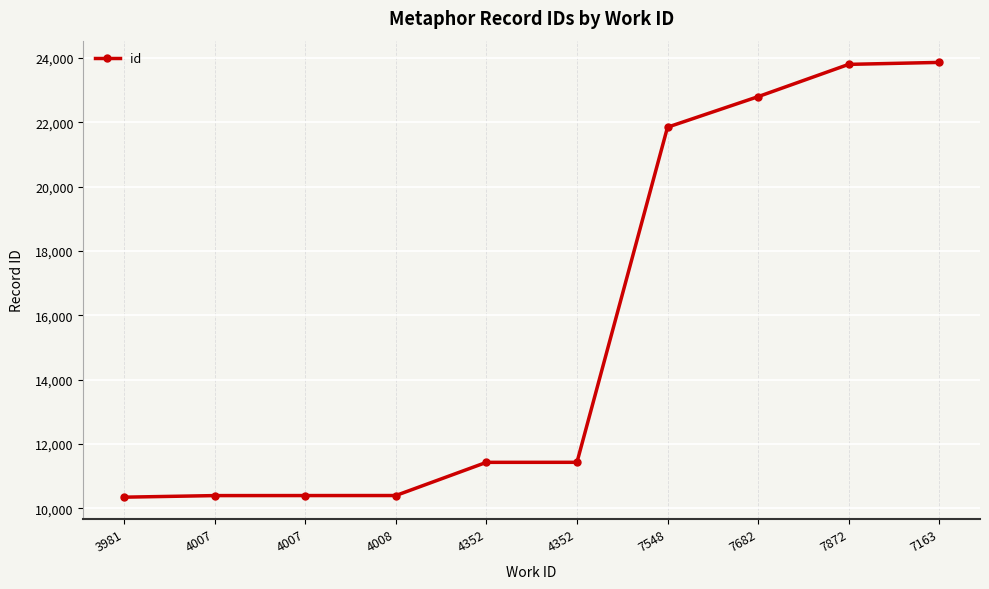

Which label corresponds to the smallest value in the chart?

3981